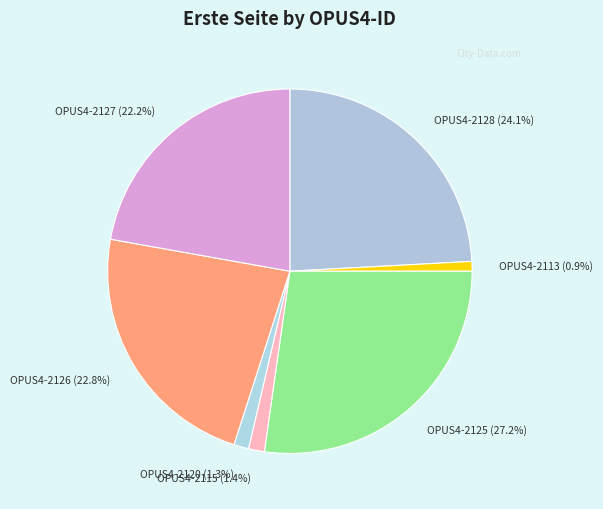

To the nearest percent, what is the difference between the OPUS4-2120 and OPUS4-2128 slice percentages?

23%